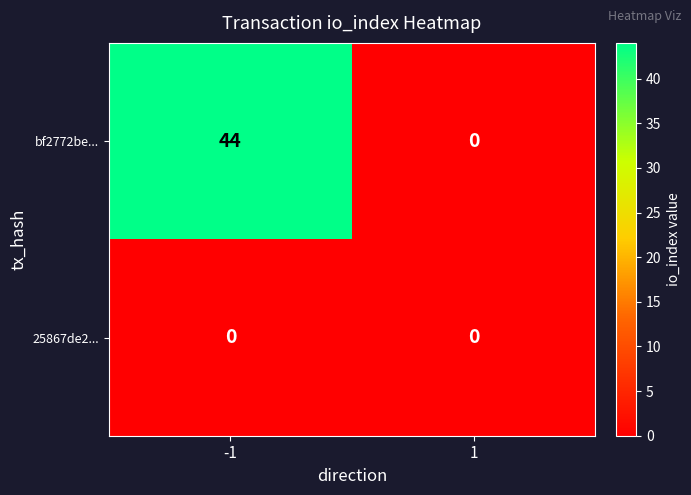

Rank the series by their maximum value, from lowest to highest.

25867de2..., bf2772be...